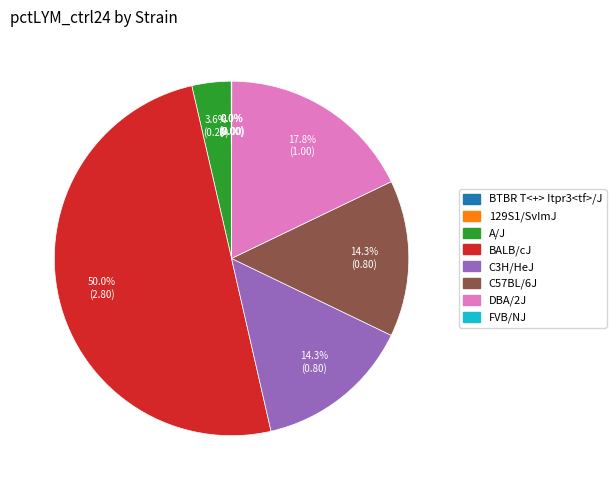

To the nearest percent, what is the combined percentage of BALB/cJ and A/J?

54%